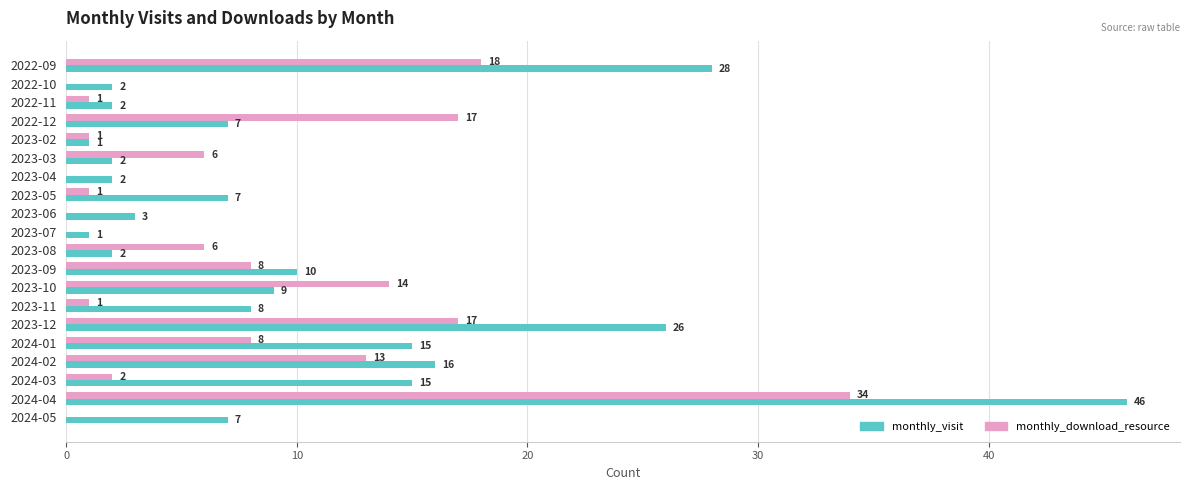

Is it true that monthly_visit equals 1 at 2023-07?

True